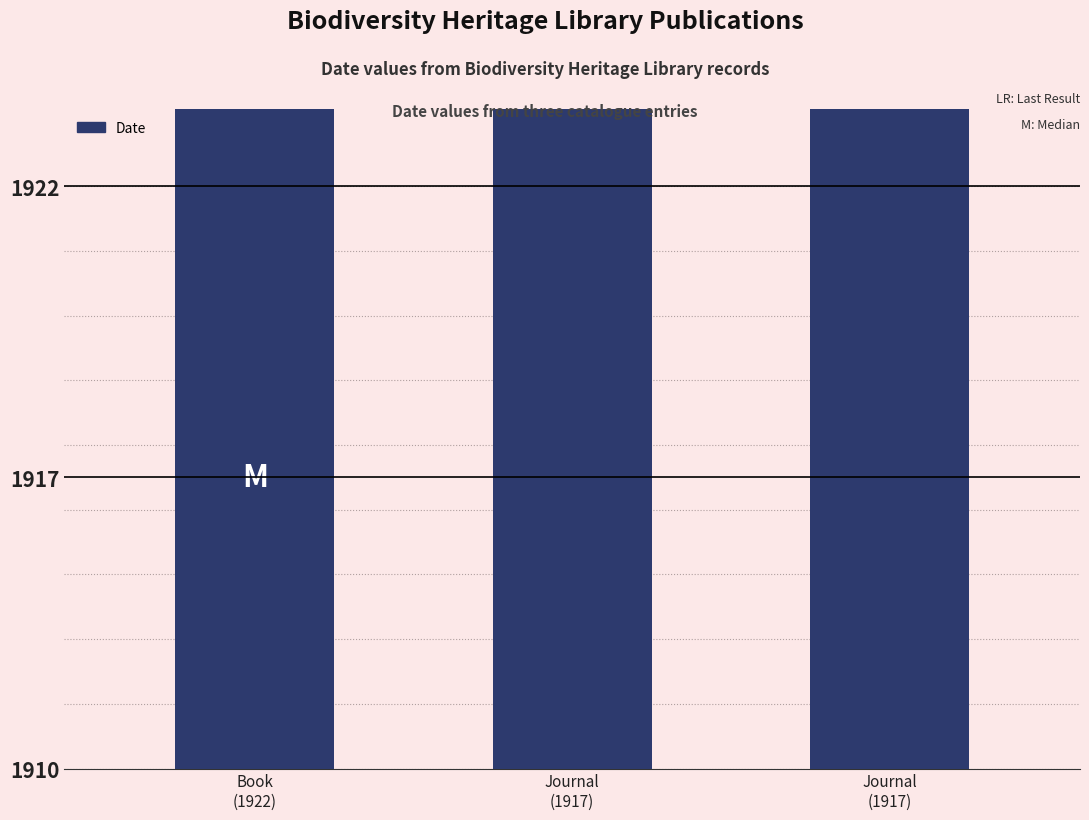

Are the bars horizontal?

No